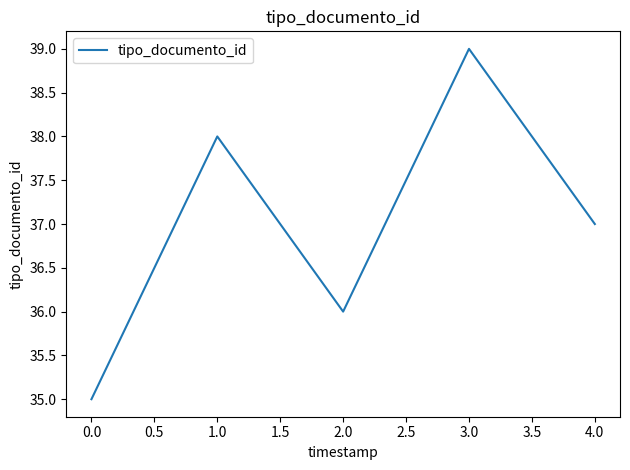

List the labels in order of value, smallest first.

0.0, 2.0, 4.0, 1.0, 3.0